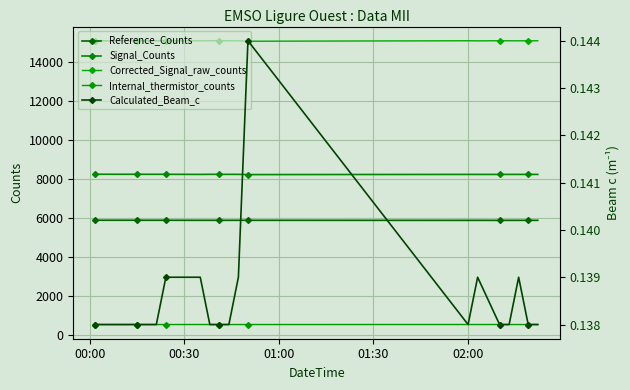

What are all the series names shown in the legend?

Reference_Counts, Signal_Counts, Corrected_Signal_raw_counts, Internal_thermistor_counts, Calculated_Beam_c